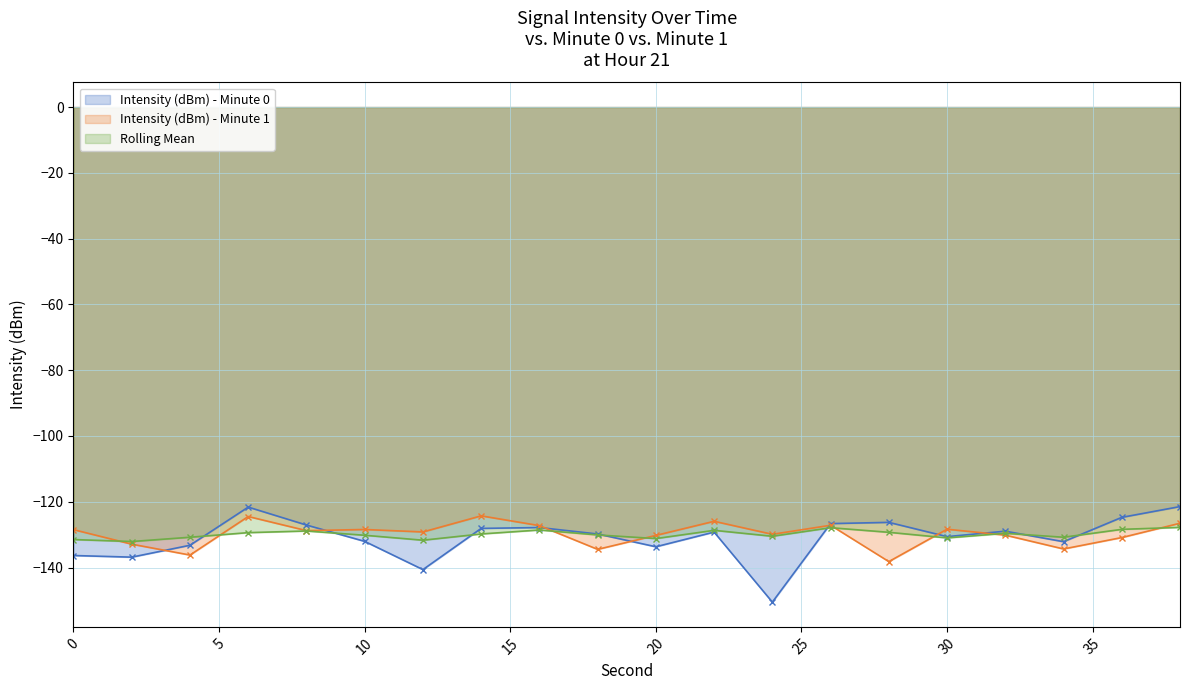

Is the value of Intensity (dBm) - Minute 0 at 14 greater than the value of Intensity (dBm) - Minute 1 at 8?

Yes